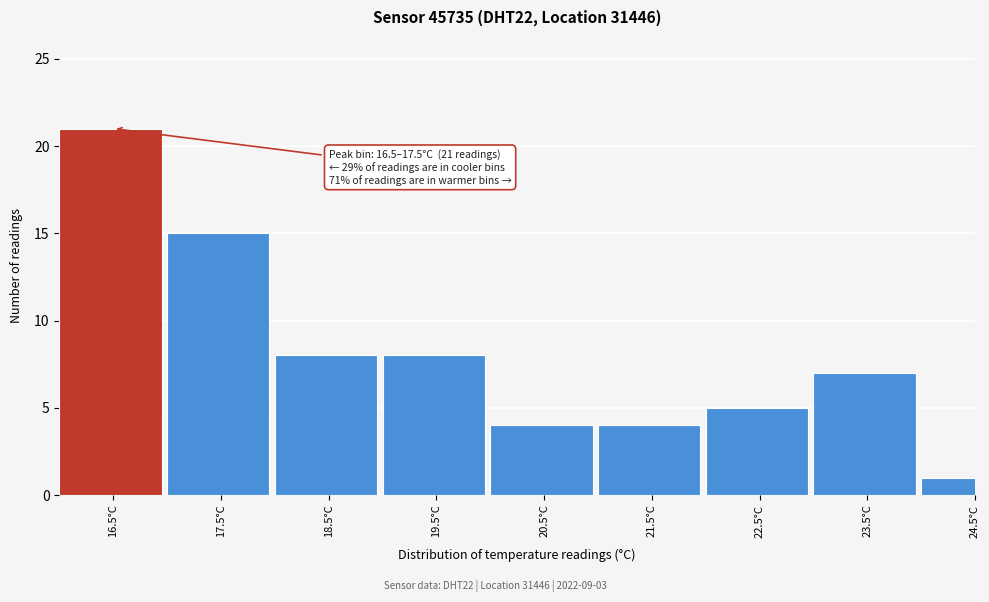

Reading right to left, what are all the values shown in this chart?

24.5°C=1	23.5°C=7	22.5°C=5	21.5°C=4	20.5°C=4	19.5°C=8	18.5°C=8	17.5°C=15	16.5°C=21